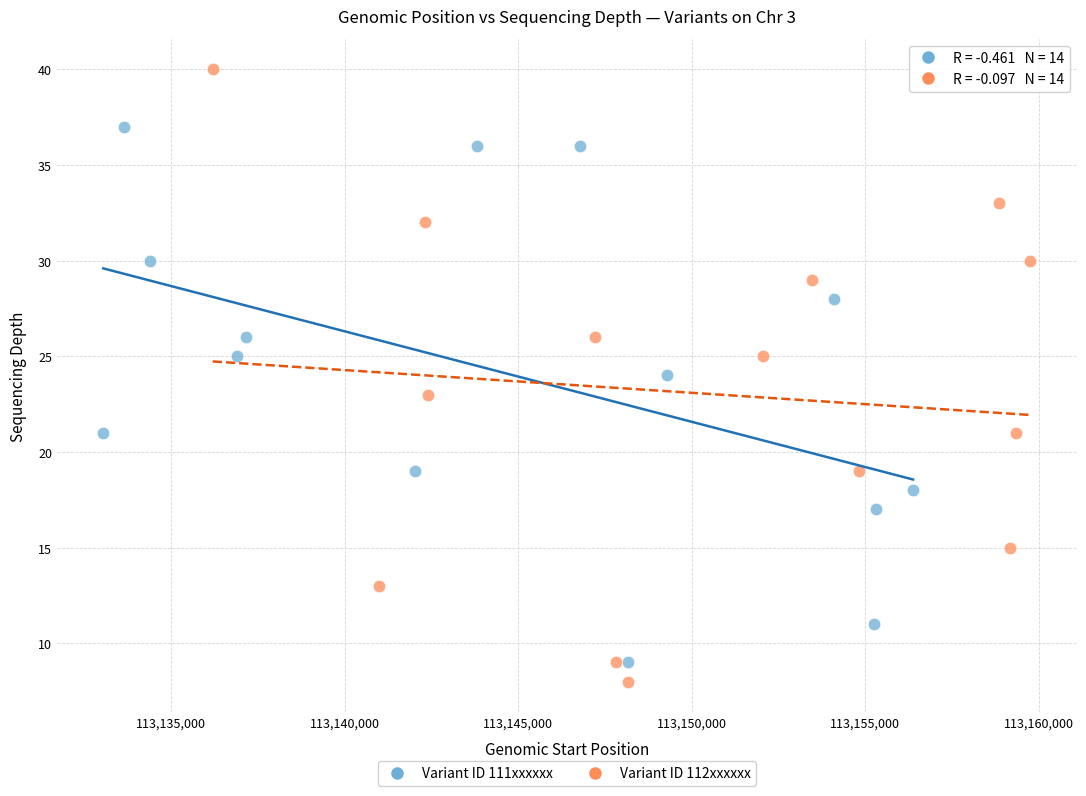

Which series has the largest Y range (max minus min)?

Variant ID 112xxxxxx